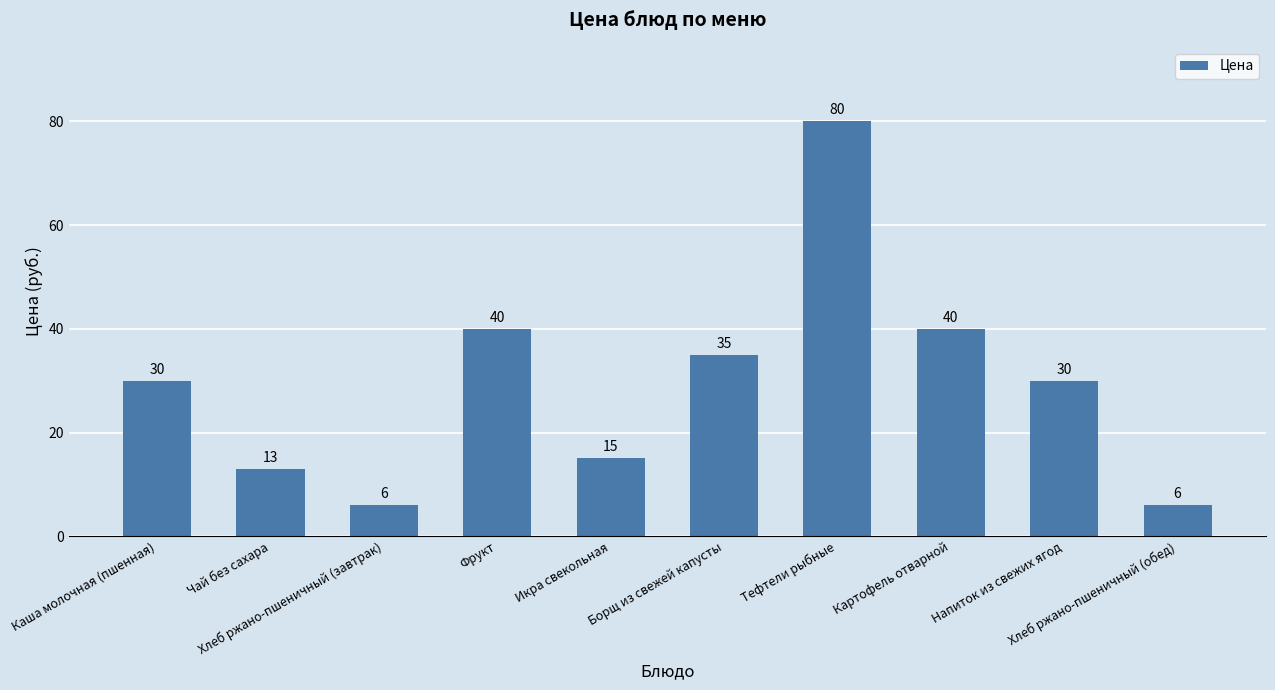

Count the number of data series in this chart.

1